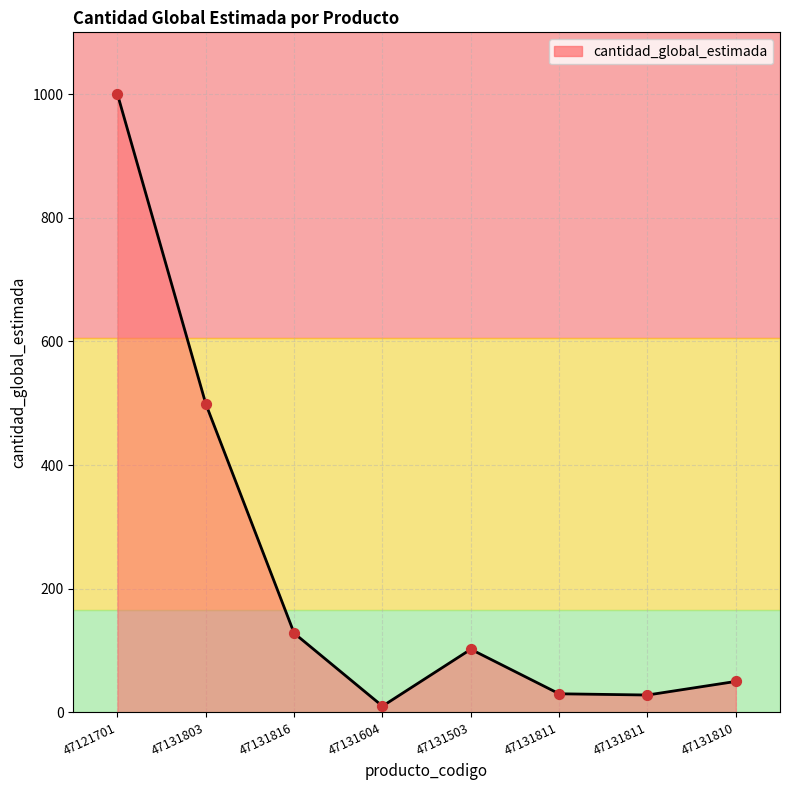

Does the chart have visible grid lines?

Yes